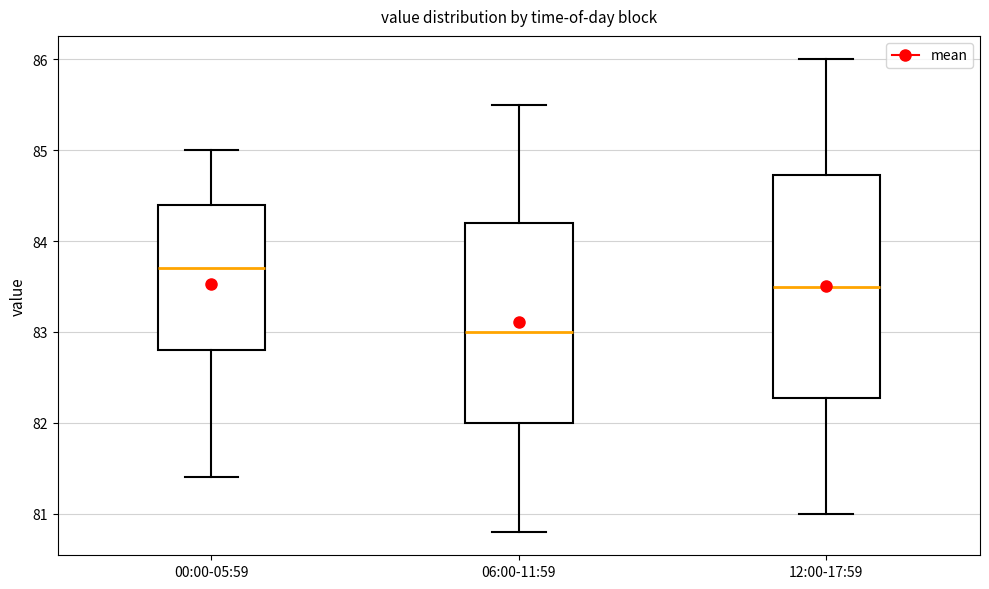

Where does the lower whisker of the box for 12:00-17:59 end on the y-axis? The values are not printed on the chart, so give them approximately, as read against the axis.

81.0